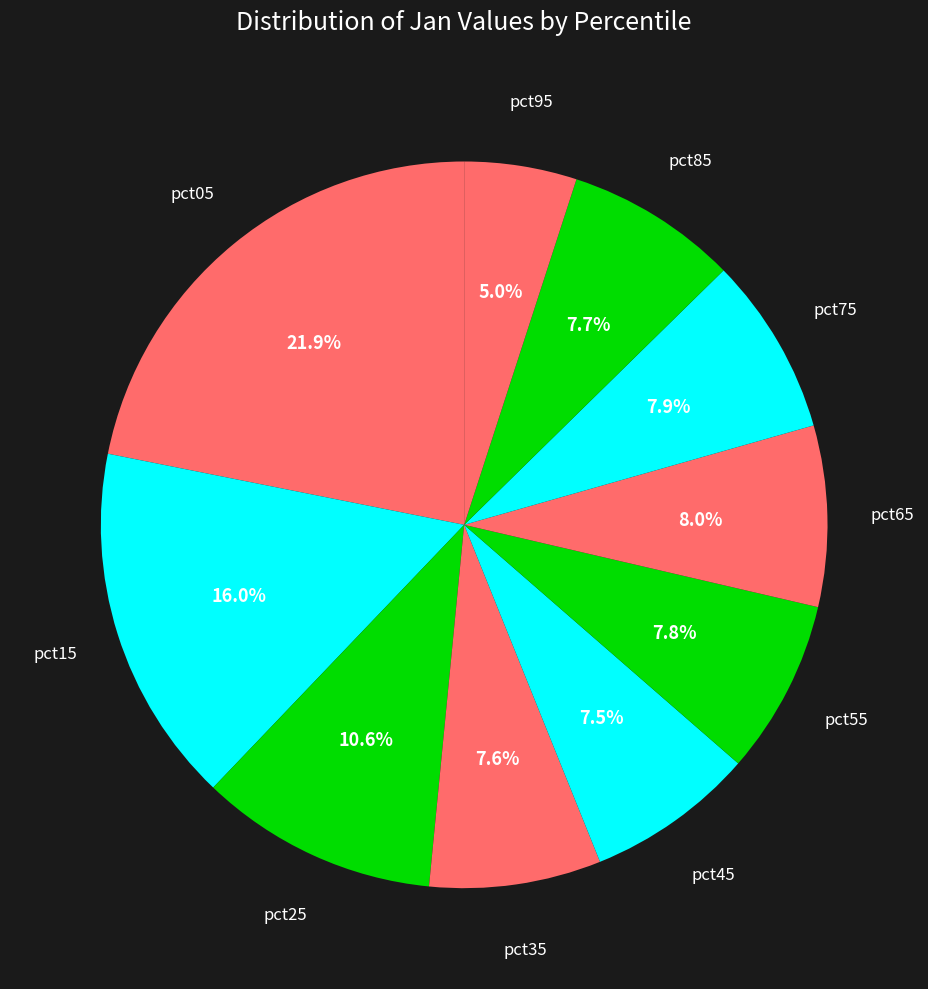

Is there any slice that represents more than half of the pie?

No